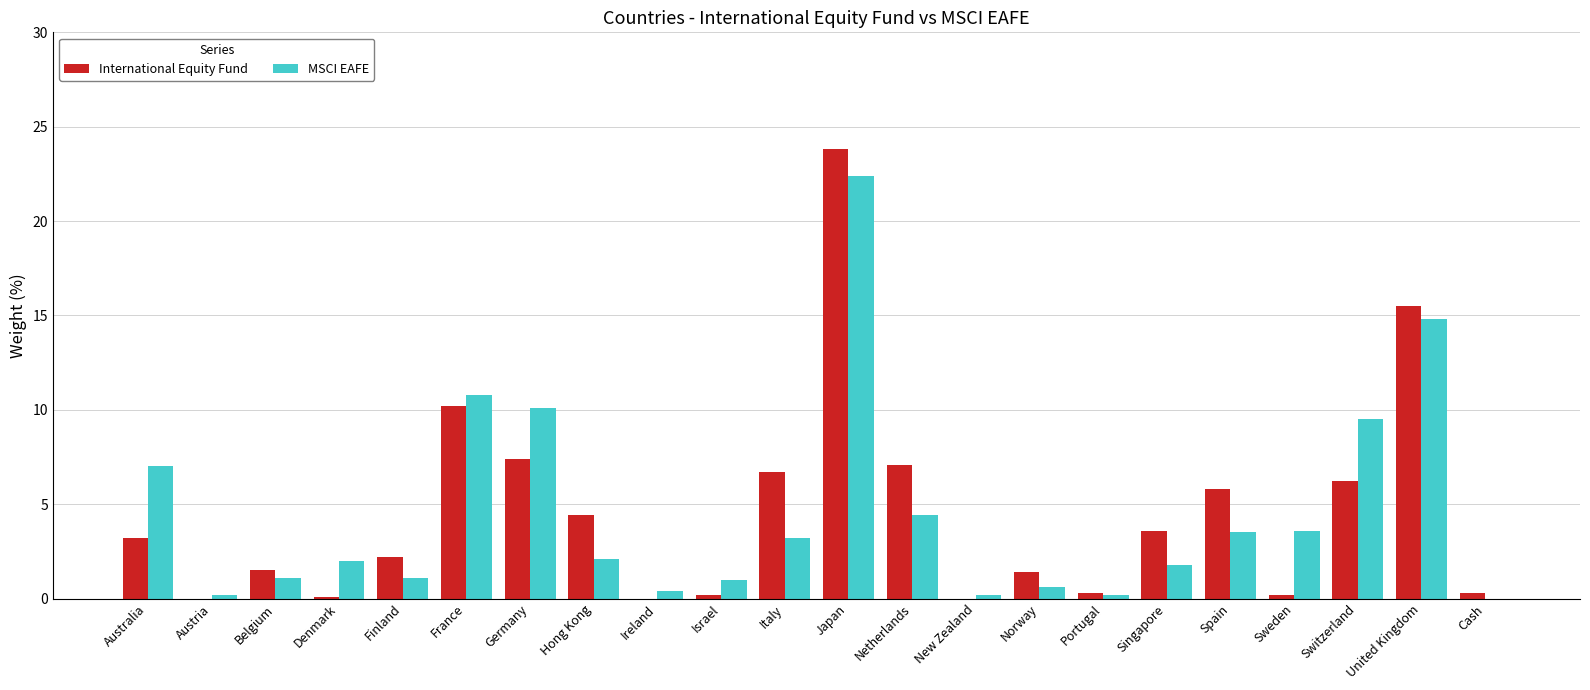

At which label does International Equity Fund first exceed 3?

Australia